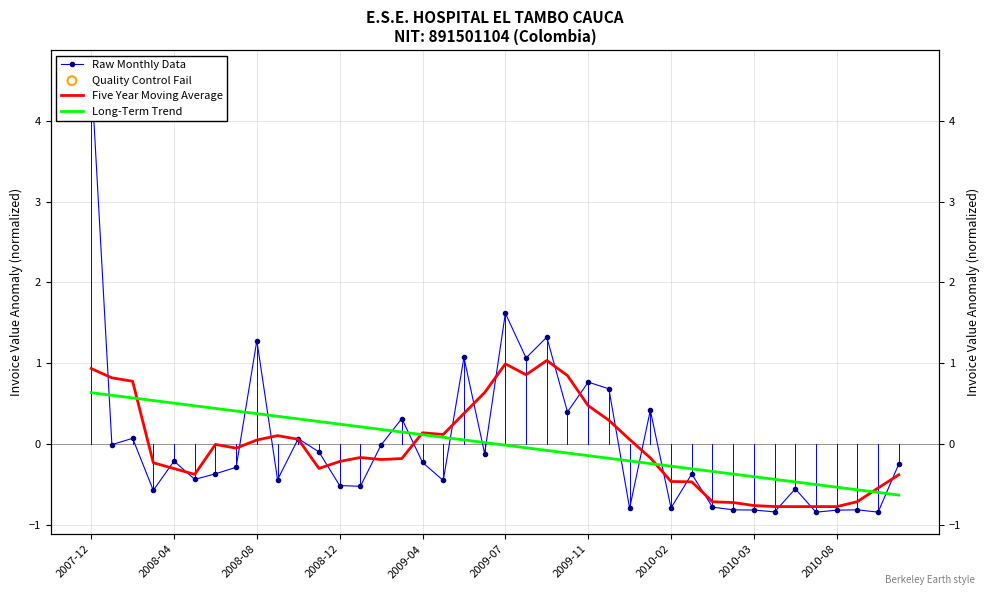

Which series reaches the minimum Y coordinate?

Raw Monthly Data